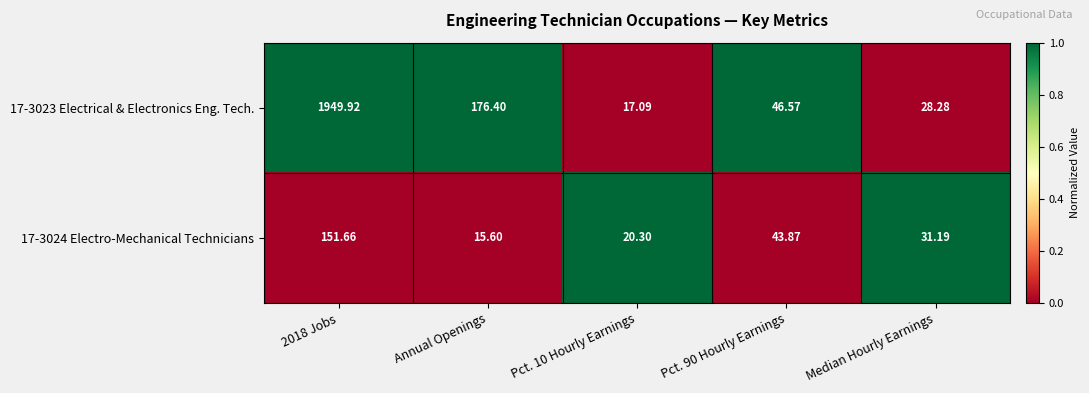

Is the value of 17-3023 Electrical & Electronics Eng. Tech. at Pct. 10 Hourly Earnings greater than the value of 17-3024 Electro-Mechanical Technicians at Pct. 10 Hourly Earnings?

No